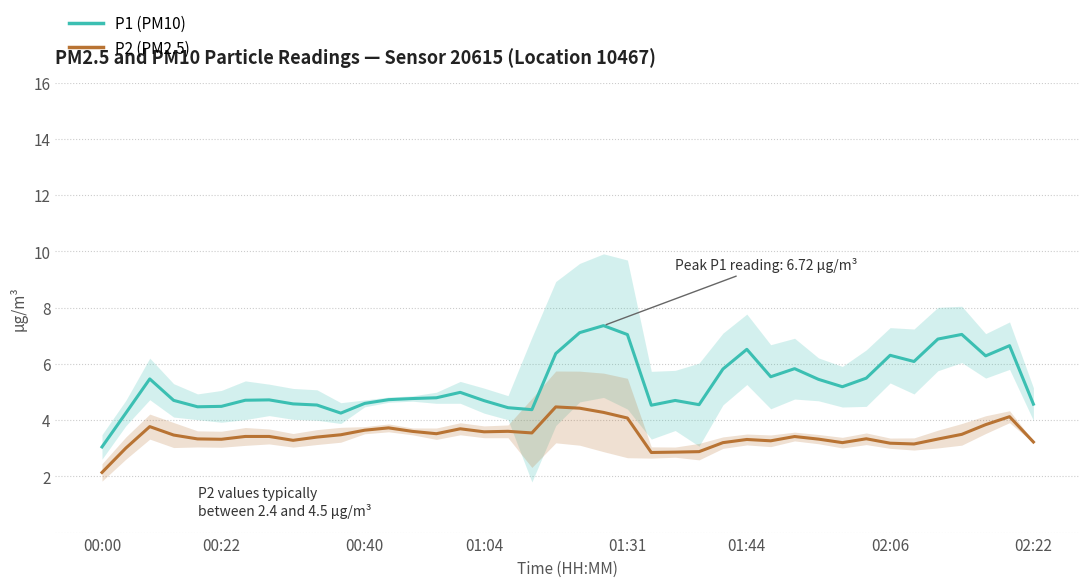

What are all the series names shown in the legend?

P1 (PM10), P2 (PM2.5)